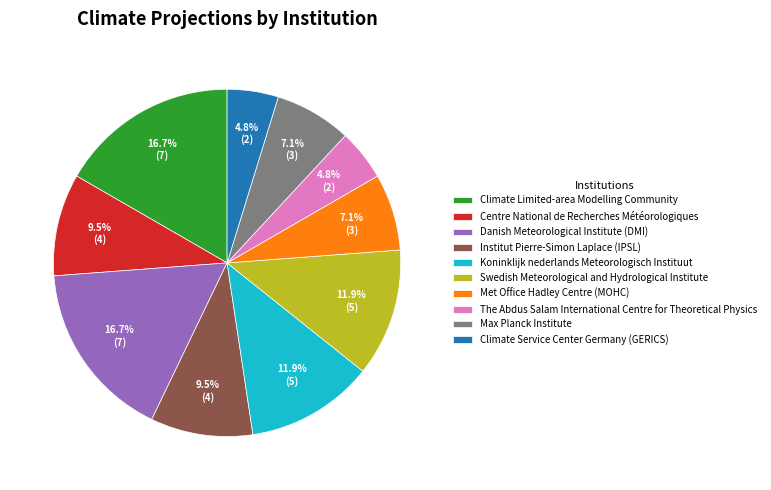

How many segments does this pie chart have?

10